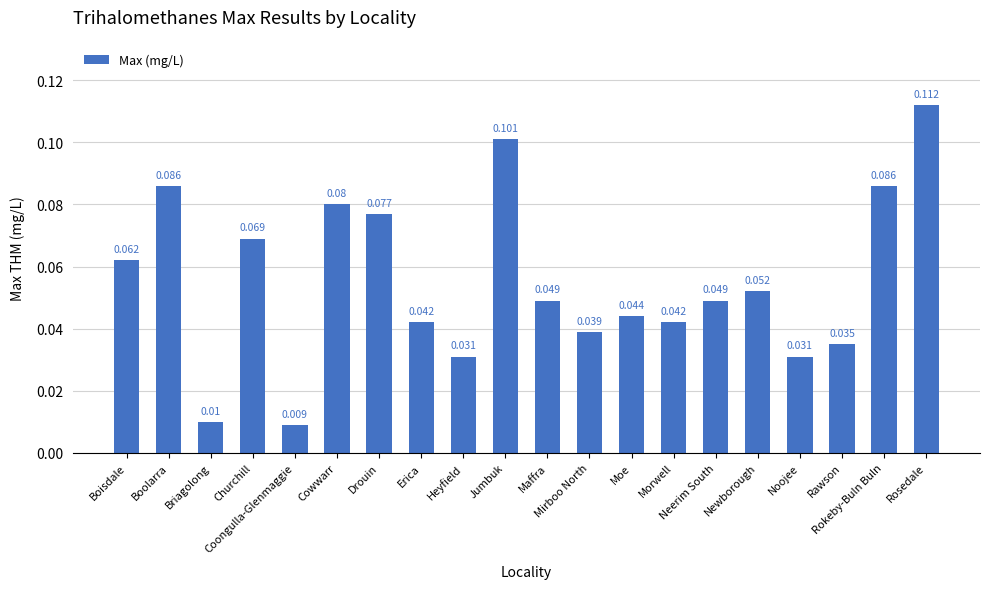

What is the label of the 5th bar from the left?

Coongulla-Glenmaggie